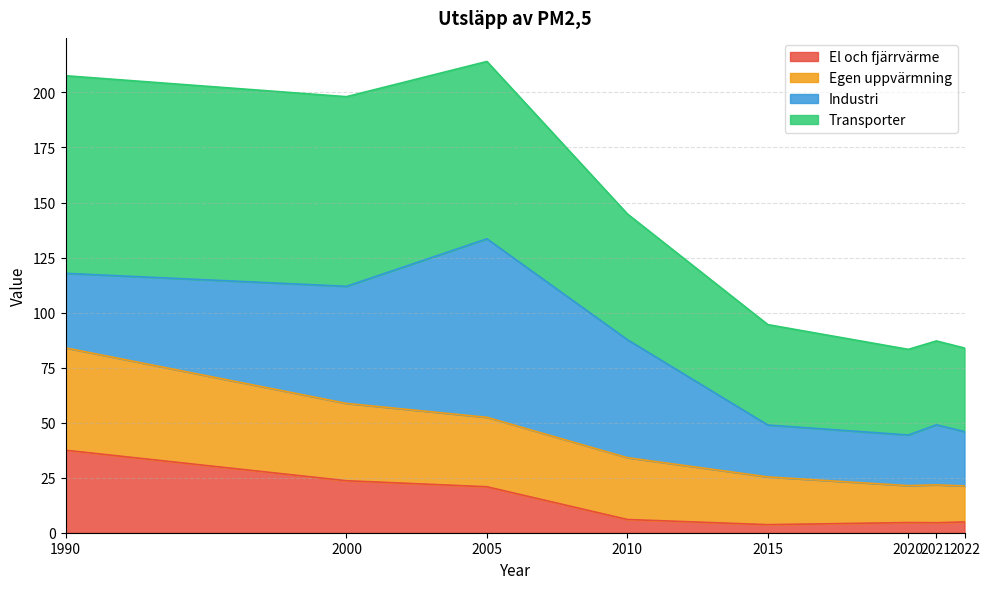

What is the difference between the El och fjärrvärme values at 2015 and 2021?

0.9